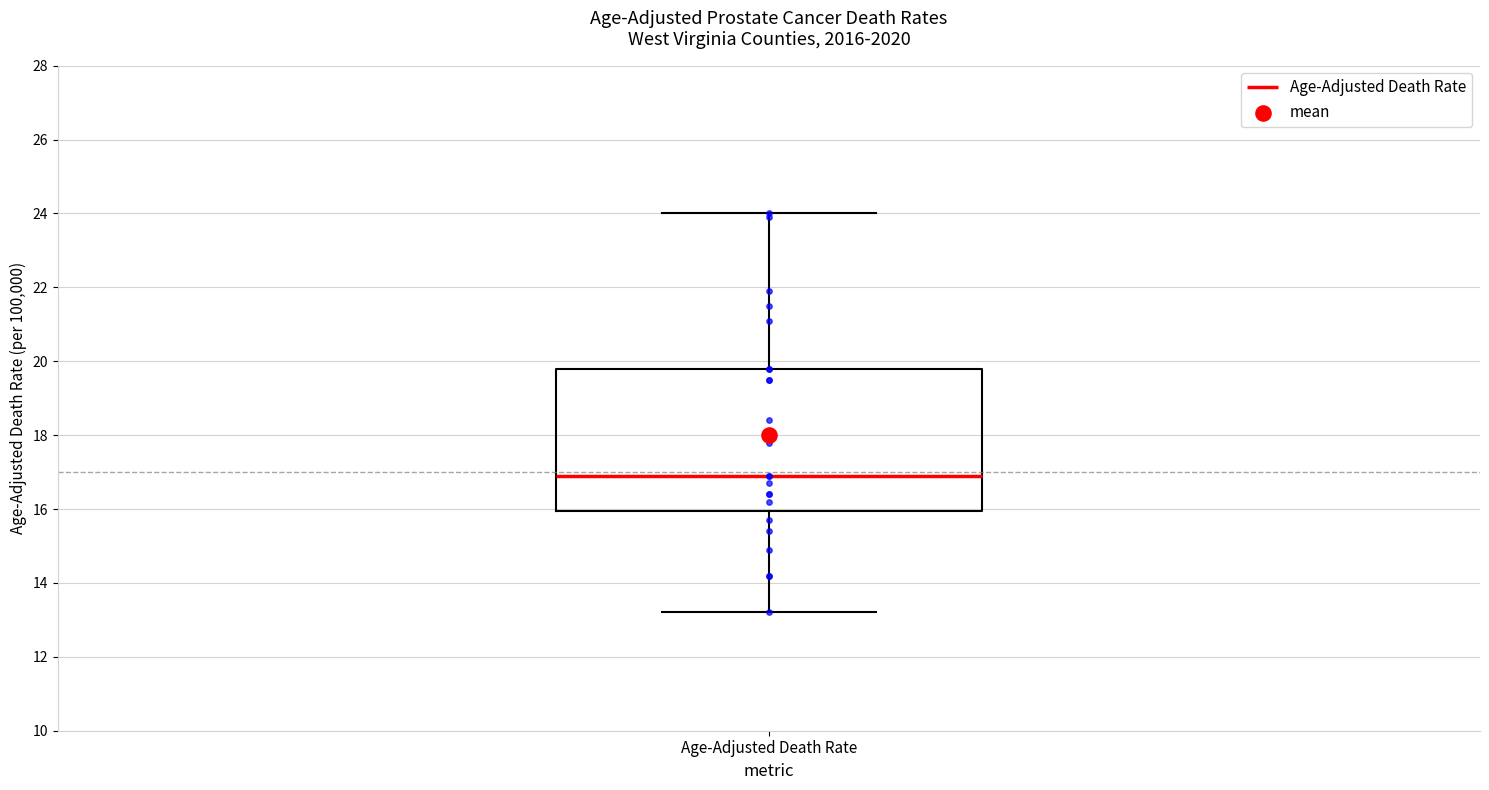

Where does the median line of the box for Age-Adjusted Death Rate sit on the y-axis? The values are not printed on the chart, so give them approximately, as read against the axis.

17.0